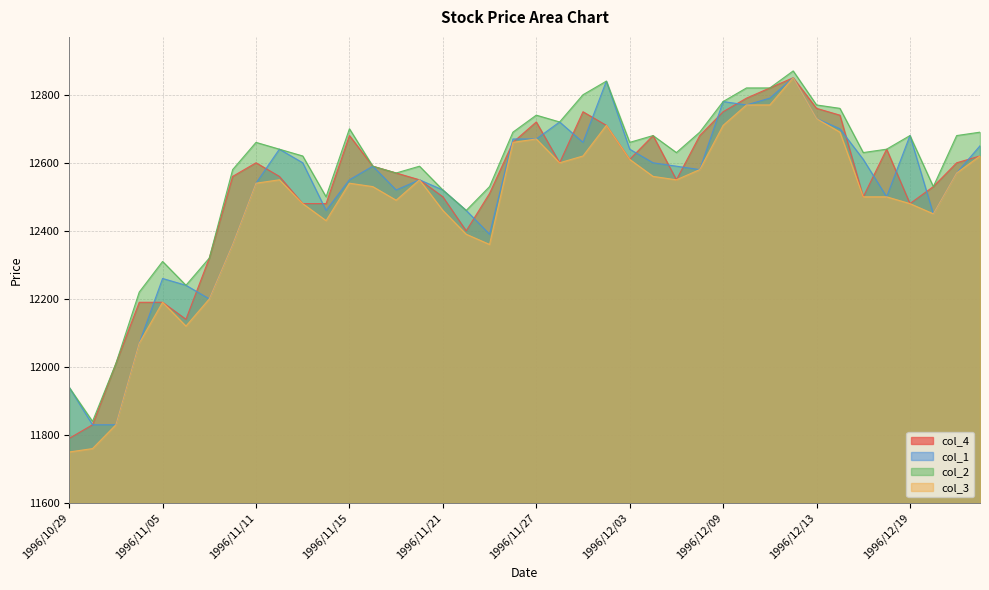

True or false: col_2 and col_3 cross at least once.

False